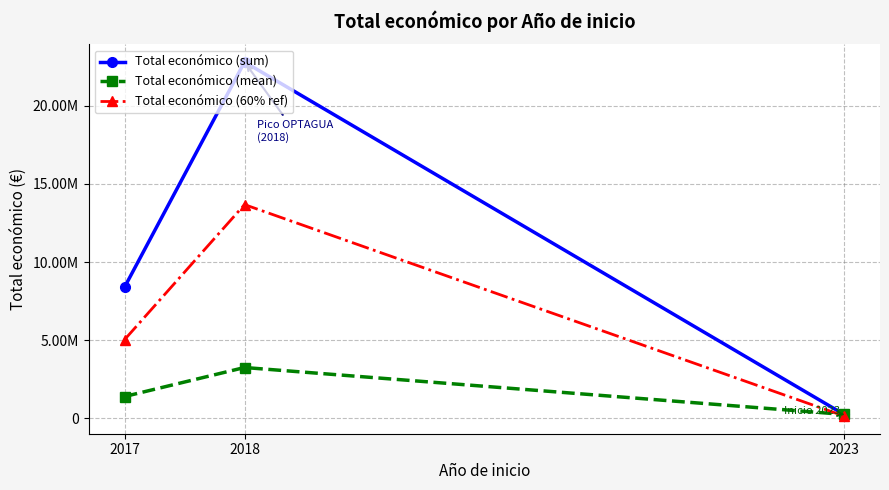

Rank the series by their average value, from lowest to highest.

Total económico (mean), Total económico (60% ref), Total económico (sum)